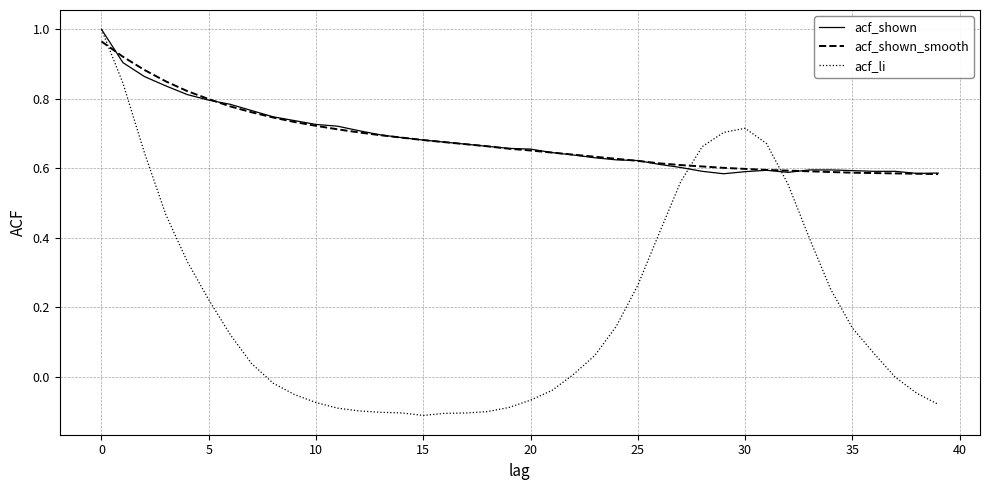

Which series has the largest range (max minus min)?

acf_li